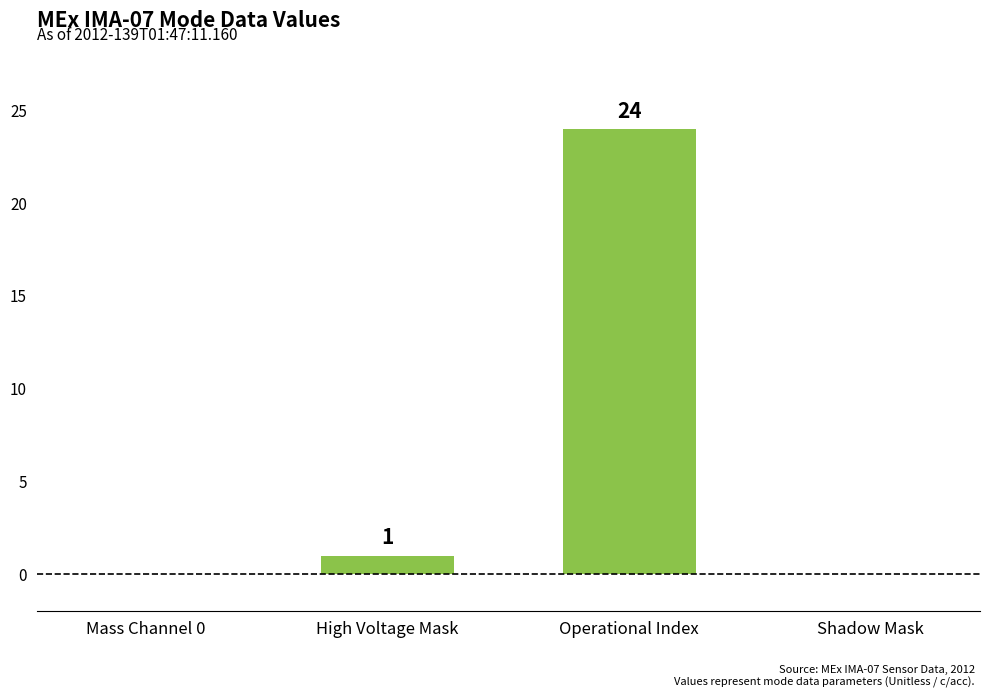

At which category does the chart reach its peak across all series?

Operational Index